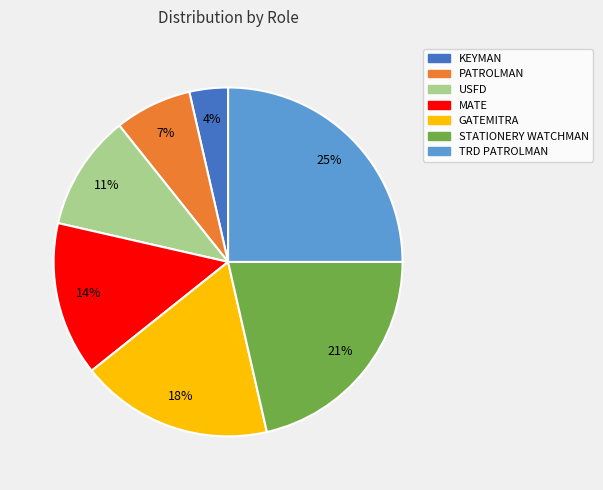

What is the ratio of the value at STATIONERY WATCHMAN to the value at GATEMITRA?

1.2